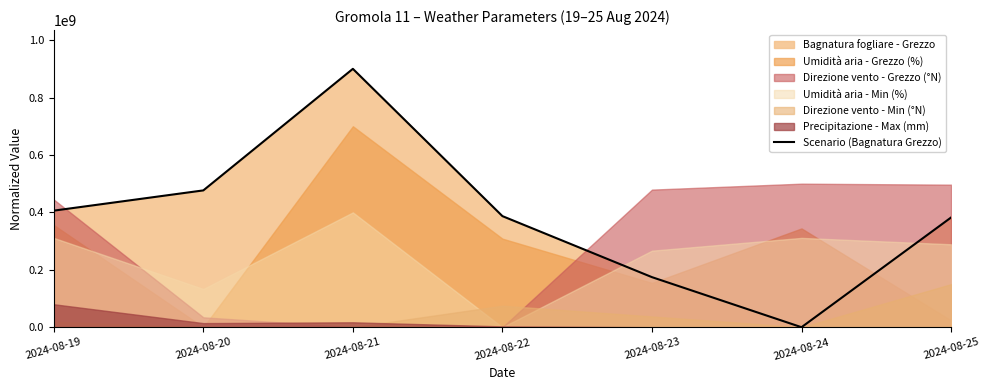

Reading right to left, transcribe all the data shown in this chart.

382151729.4	0.0	174393273.5	386967322.8	900000000.0	476571756.2	406057710.7